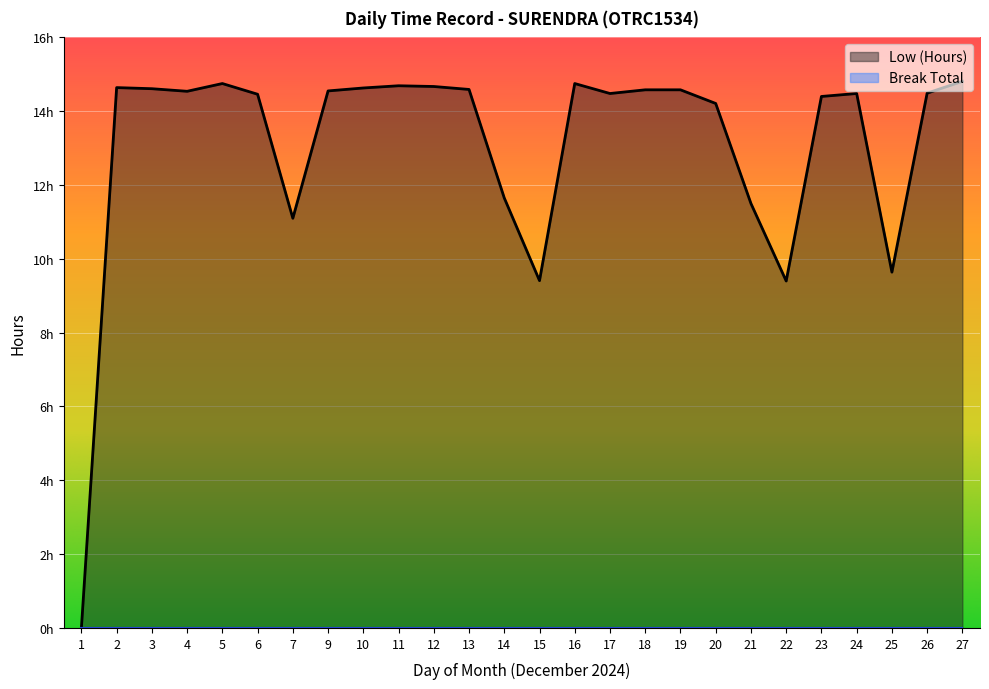

Between 2 and 12, which is larger?

12